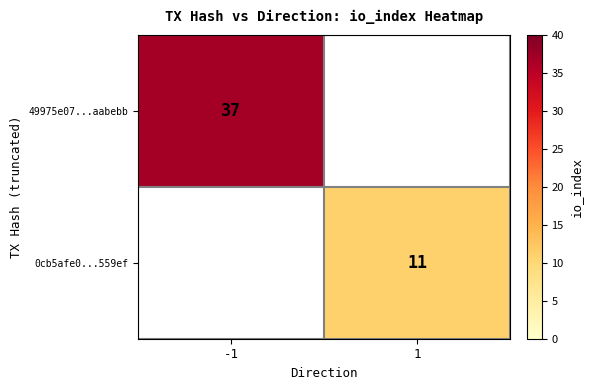

How many distinct data groups are displayed?

2